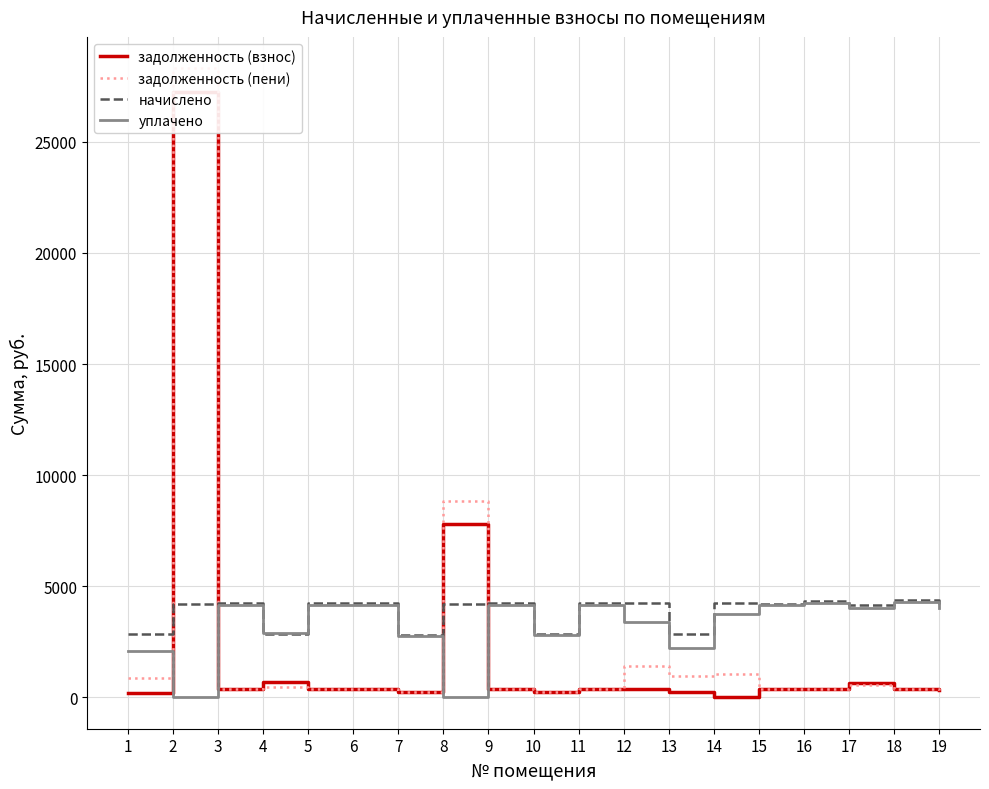

Does the chart have visible grid lines?

Yes